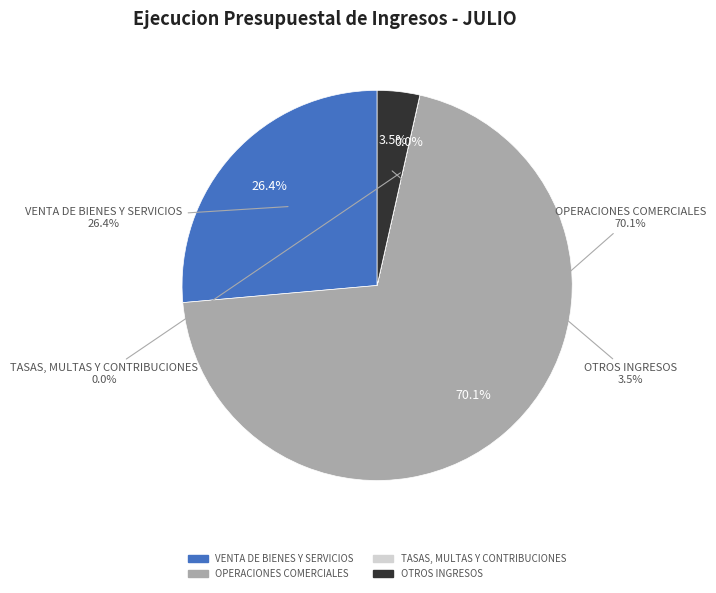

How much of the chart is everything except OTROS INGRESOS?

96.5%